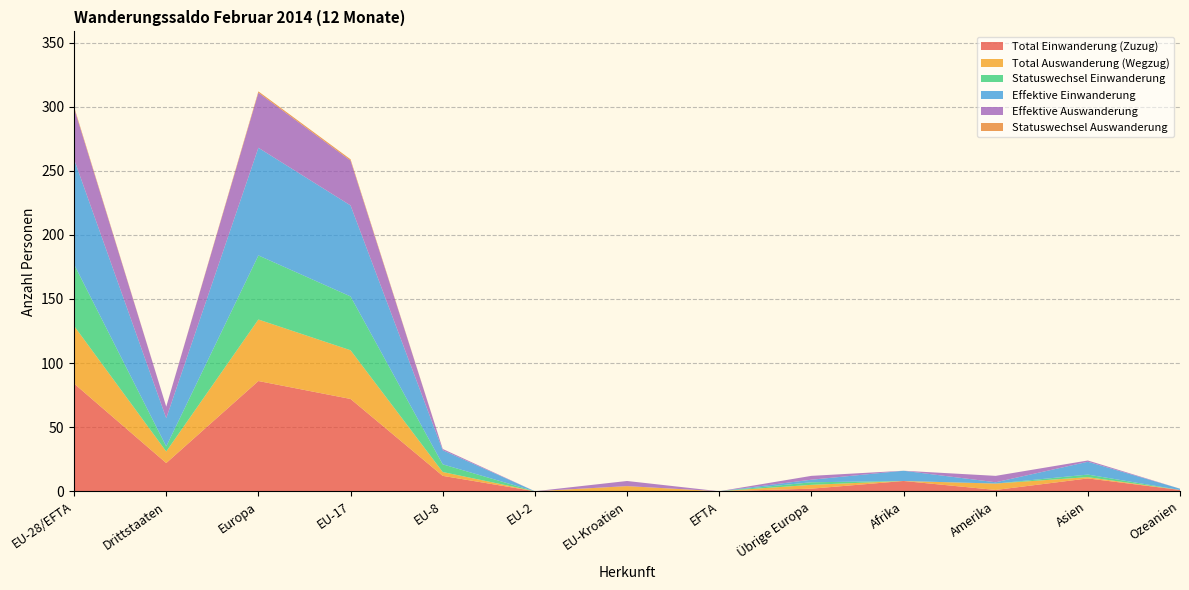

Reading left to right, extract all data points from this chart.

Total Einwanderung (Zuzug): EU-28/EFTA=84	Drittstaaten=22	Europa=86	EU-17=72	EU-8=12	EU-2=0	EU-Kroatien=0	EFTA=0	Übrige Europa=2	Afrika=8	Amerika=1	Asien=10	Ozeanien=1
Total Auswanderung (Wegzug): EU-28/EFTA=45	Drittstaaten=9	Europa=48	EU-17=38	EU-8=3	EU-2=0	EU-Kroatien=4	EFTA=0	Übrige Europa=3	Afrika=0	Amerika=5	Asien=1	Ozeanien=0
Statuswechsel Einwanderung: EU-28/EFTA=48	Drittstaaten=4	Europa=50	EU-17=42	EU-8=6	EU-2=0	EU-Kroatien=0	EFTA=0	Übrige Europa=2	Afrika=0	Amerika=0	Asien=2	Ozeanien=0
Effektive Einwanderung: EU-28/EFTA=82	Drittstaaten=22	Europa=84	EU-17=71	EU-8=11	EU-2=0	EU-Kroatien=0	EFTA=0	Übrige Europa=2	Afrika=8	Amerika=1	Asien=10	Ozeanien=1
Effektive Auswanderung: EU-28/EFTA=40	Drittstaaten=9	Europa=43	EU-17=35	EU-8=1	EU-2=0	EU-Kroatien=4	EFTA=0	Übrige Europa=3	Afrika=0	Amerika=5	Asien=1	Ozeanien=0
Statuswechsel Auswanderung: EU-28/EFTA=1	Drittstaaten=0	Europa=1	EU-17=1	EU-8=0	EU-2=0	EU-Kroatien=0	EFTA=0	Übrige Europa=0	Afrika=0	Amerika=0	Asien=0	Ozeanien=0